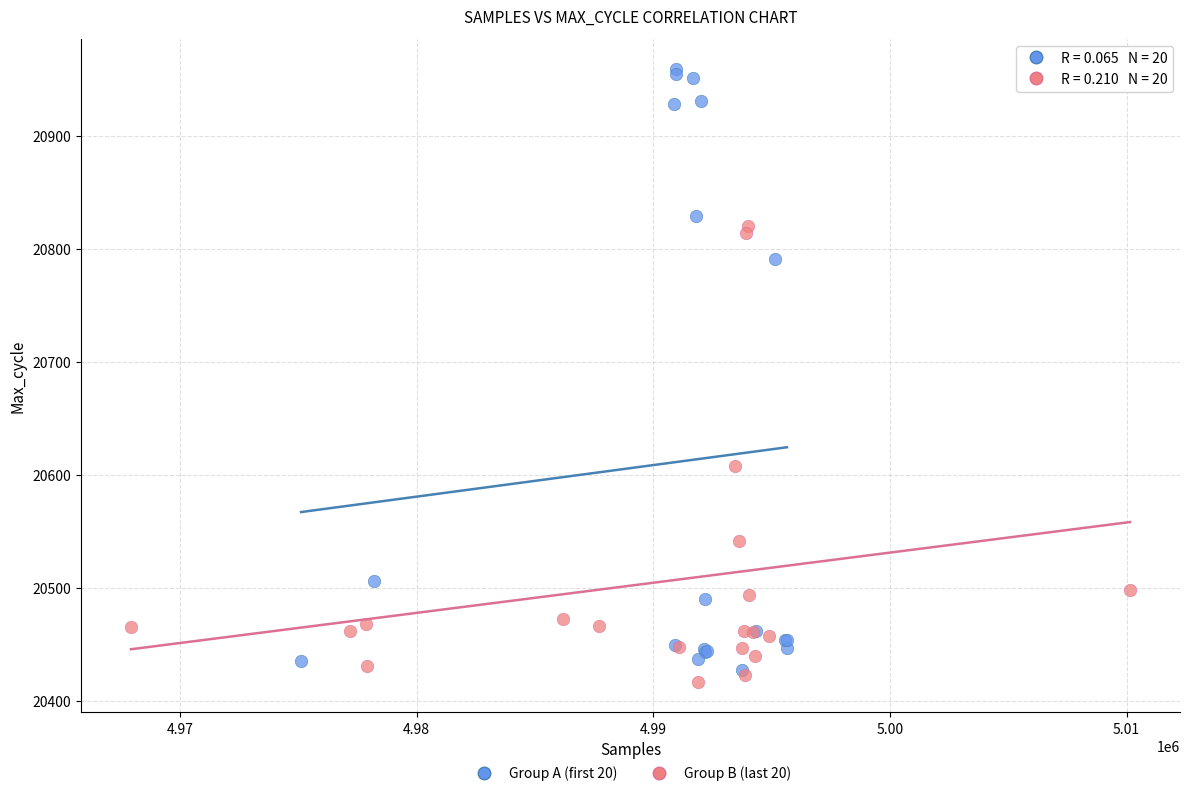

Which series reaches the maximum Y coordinate?

Group A (first 20)